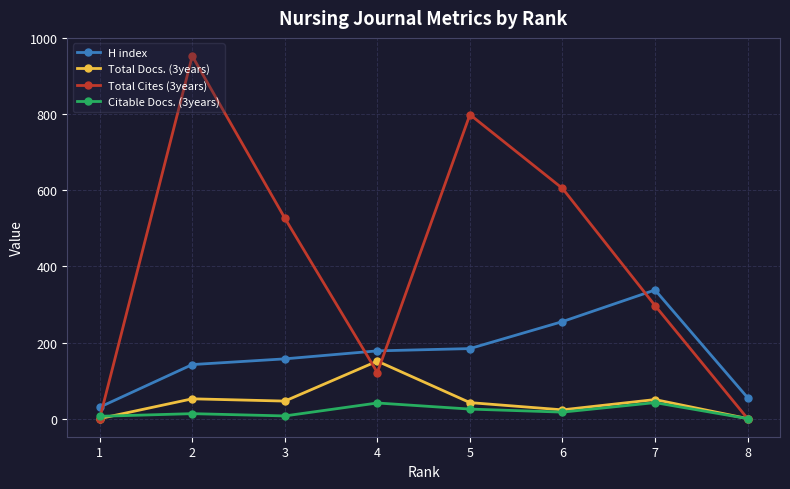

List the series in order of their peak value, lowest first.

Citable Docs. (3years), Total Docs. (3years), H index, Total Cites (3years)